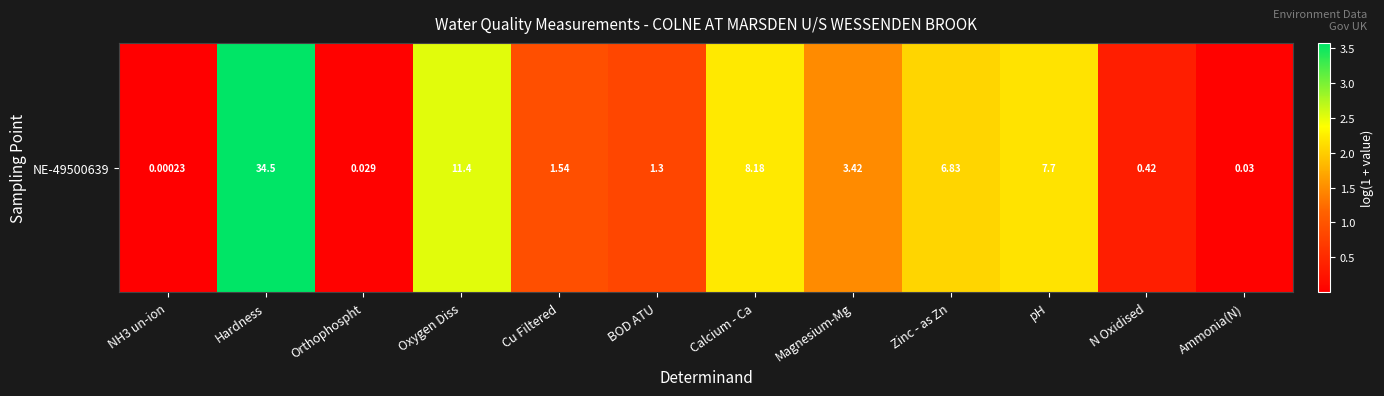

At which label does the data first exceed 1?

Hardness